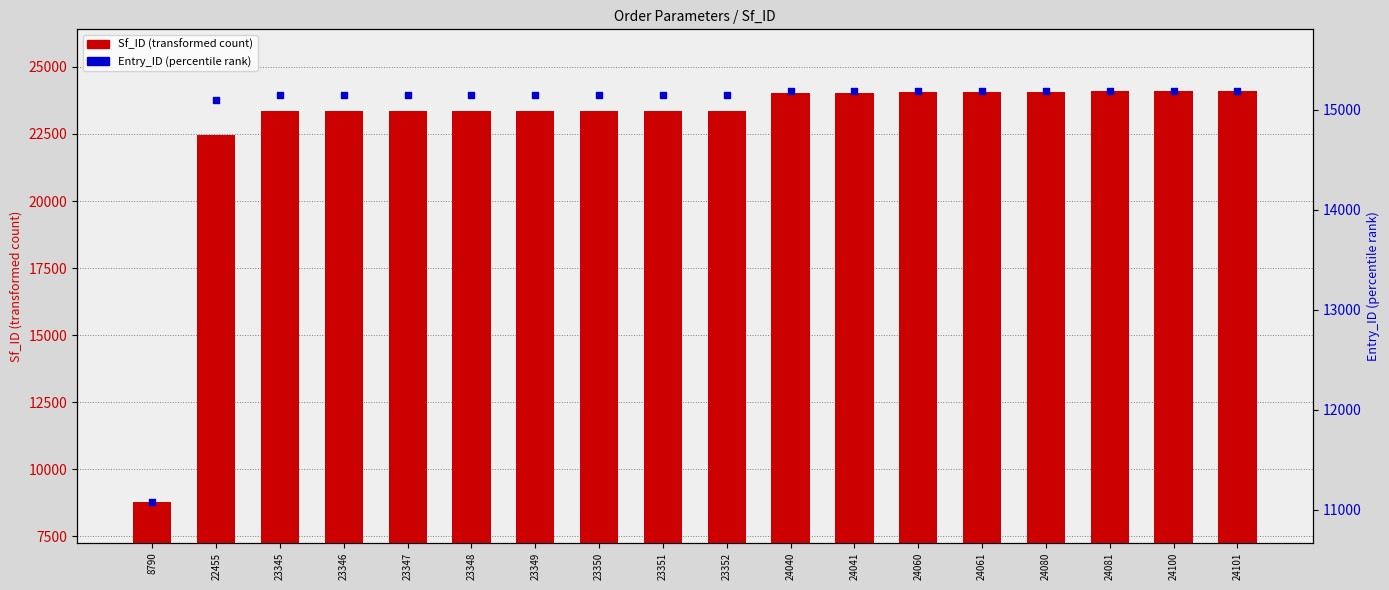

What is the total value across all series at 23345?

38489